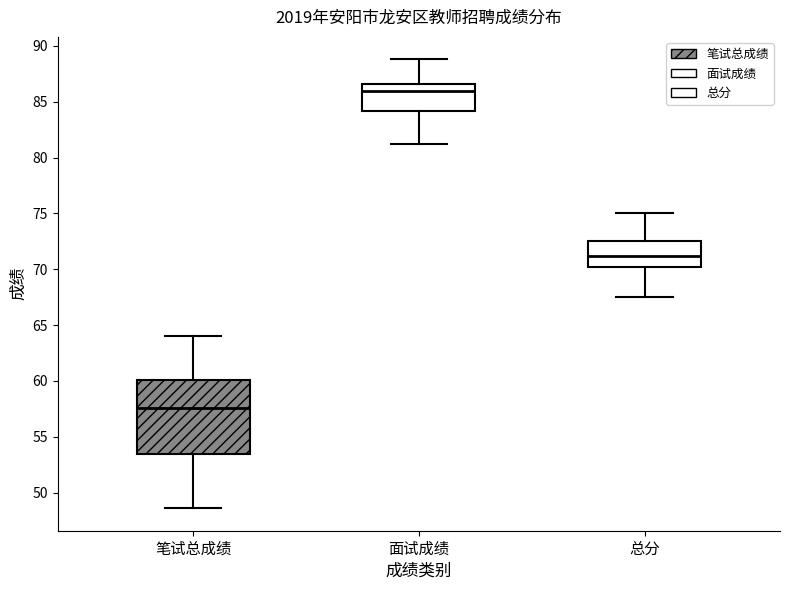

Where does the lower whisker of the box for 笔试总成绩 end on the y-axis? The values are not printed on the chart, so give them approximately, as read against the axis.

48.5